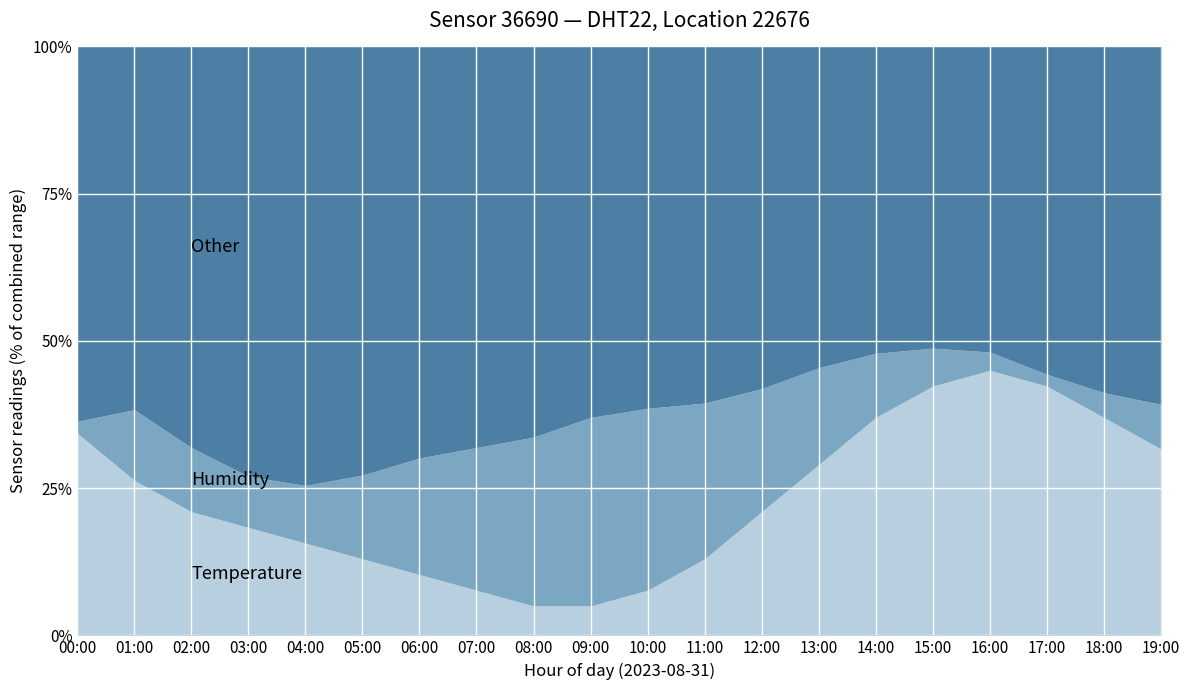

What is the total value across all series at 16:00?

100.0